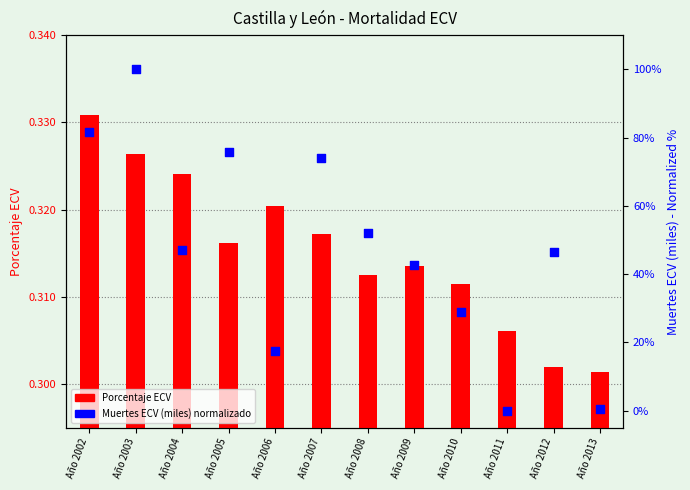

Which series reaches the maximum Y coordinate?

Muertes ECV (miles)